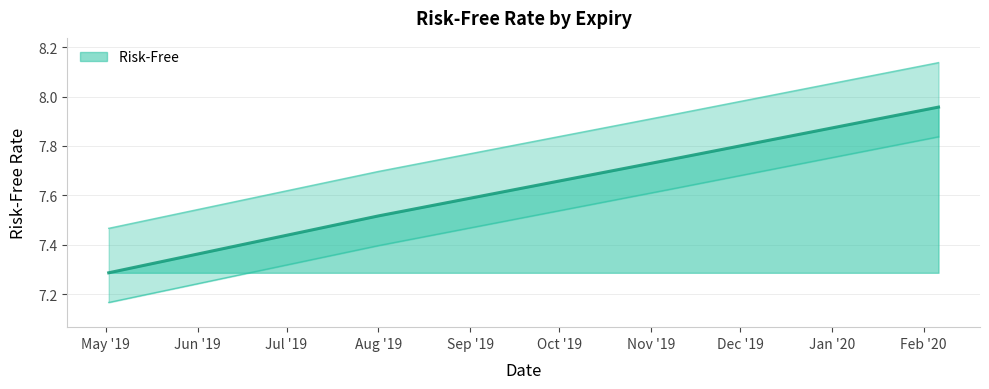

How many series are shown in this chart?

1